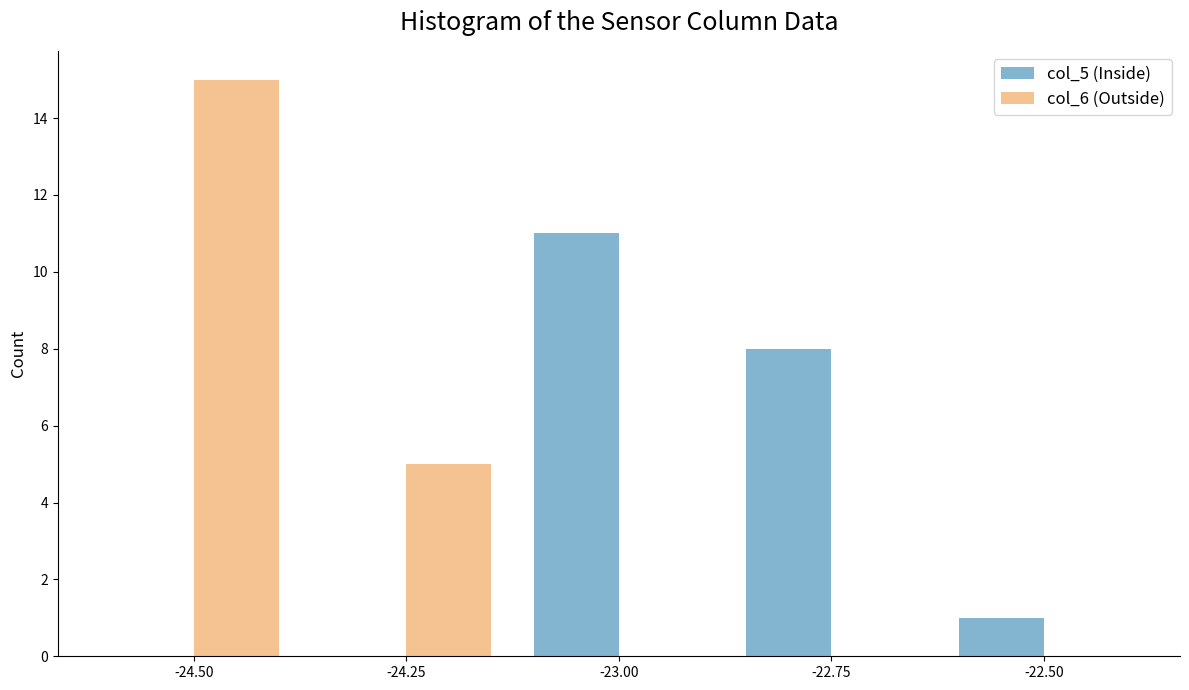

Count the number of categories in the chart.

5